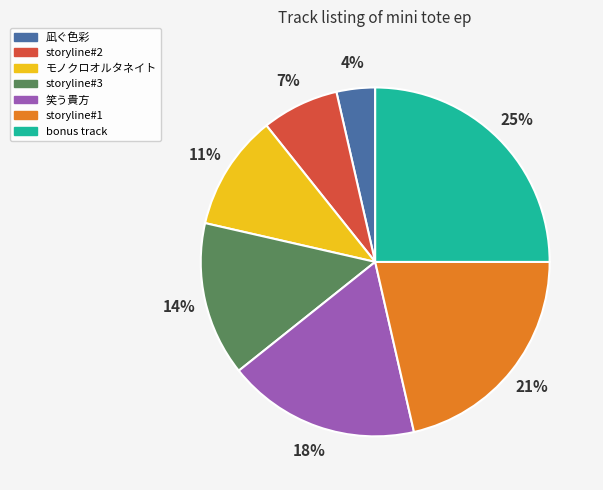

Is there a majority slice in this chart?

No